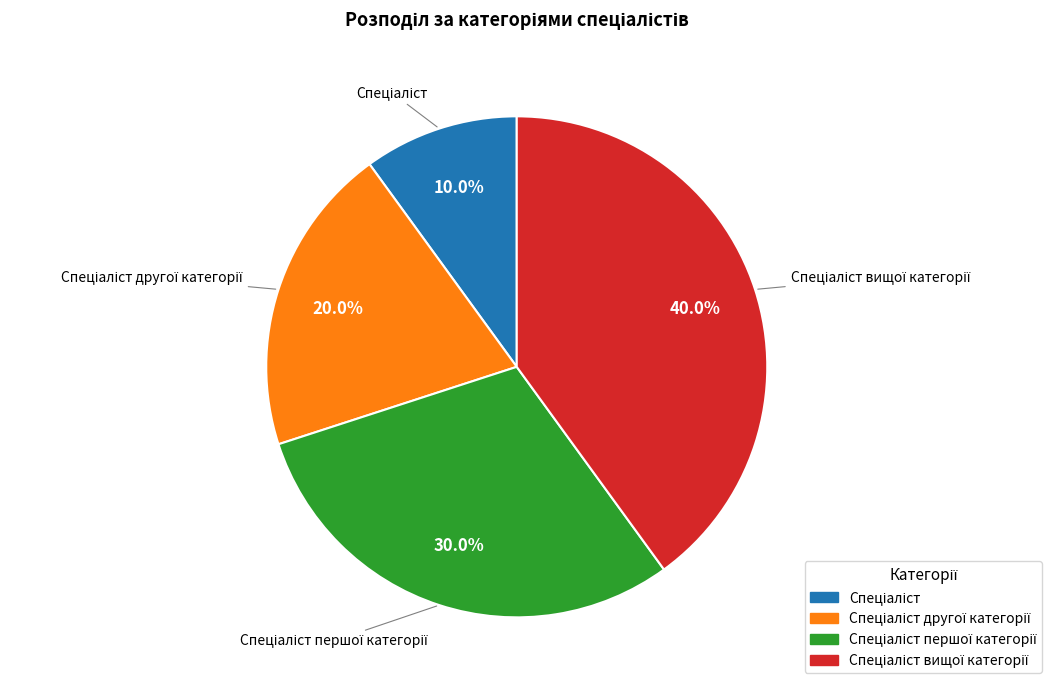

Is there a majority slice in this chart?

No